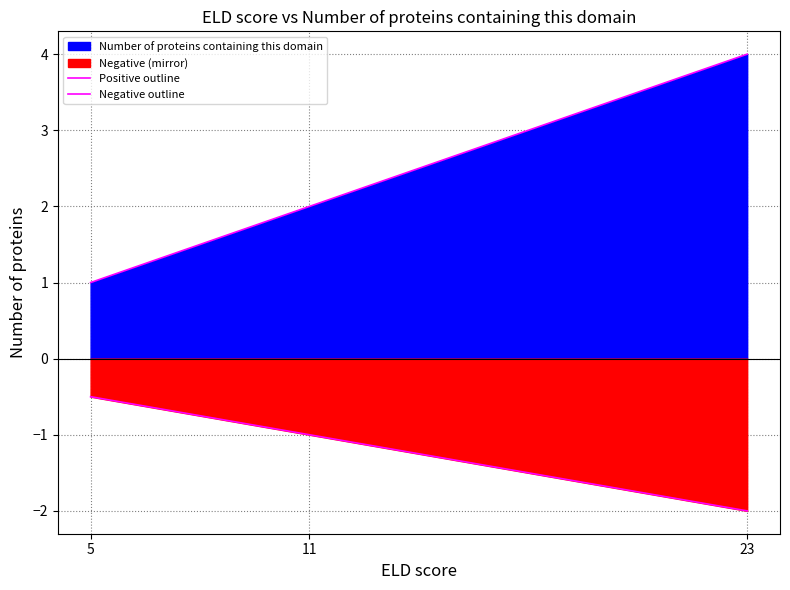

Is it true that Positive outline equals 4.0 at 23?

True